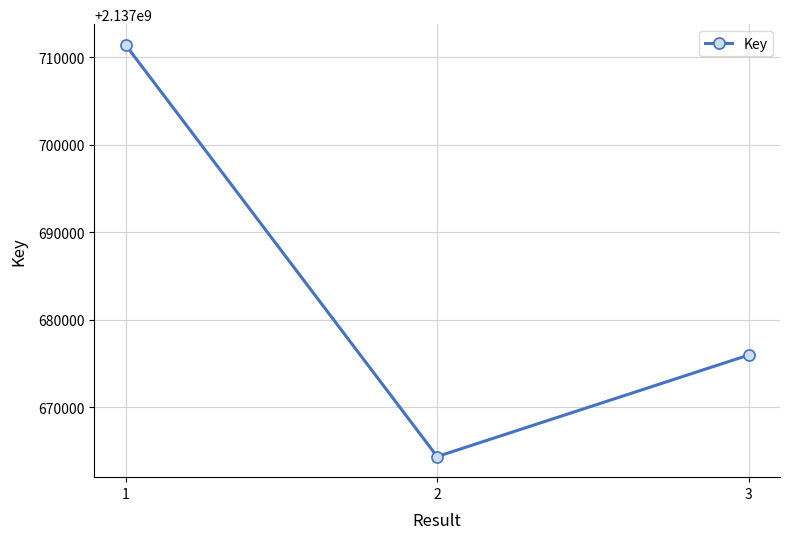

Reading right to left, list all the values displayed in this chart.

3=2137675970	2=2137664356	1=2137711433